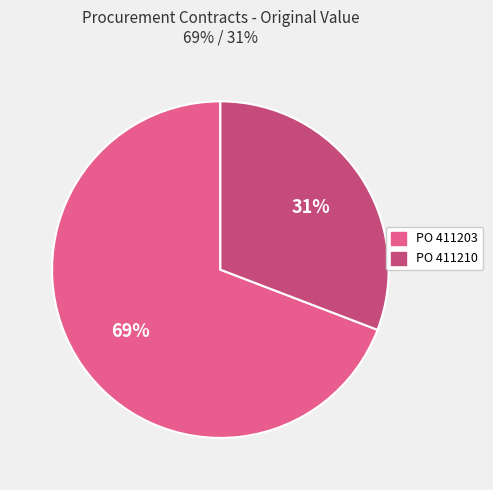

Is it true that PO 411203 is 61% of the pie?

False